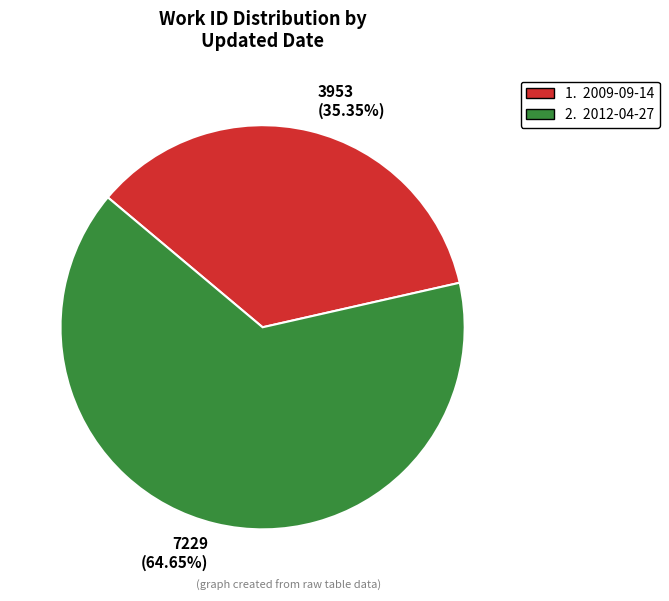

What is the largest slice in the pie chart?

7229 (64.65%)